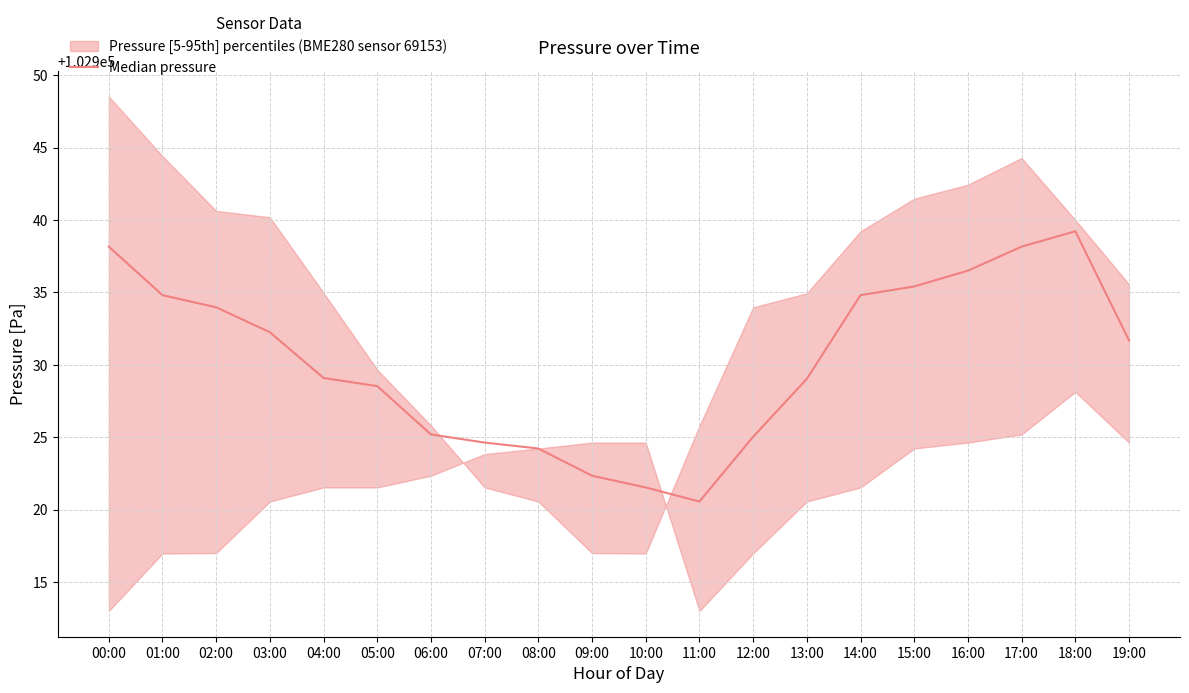

Is this an area chart (filled region under the line)?

No